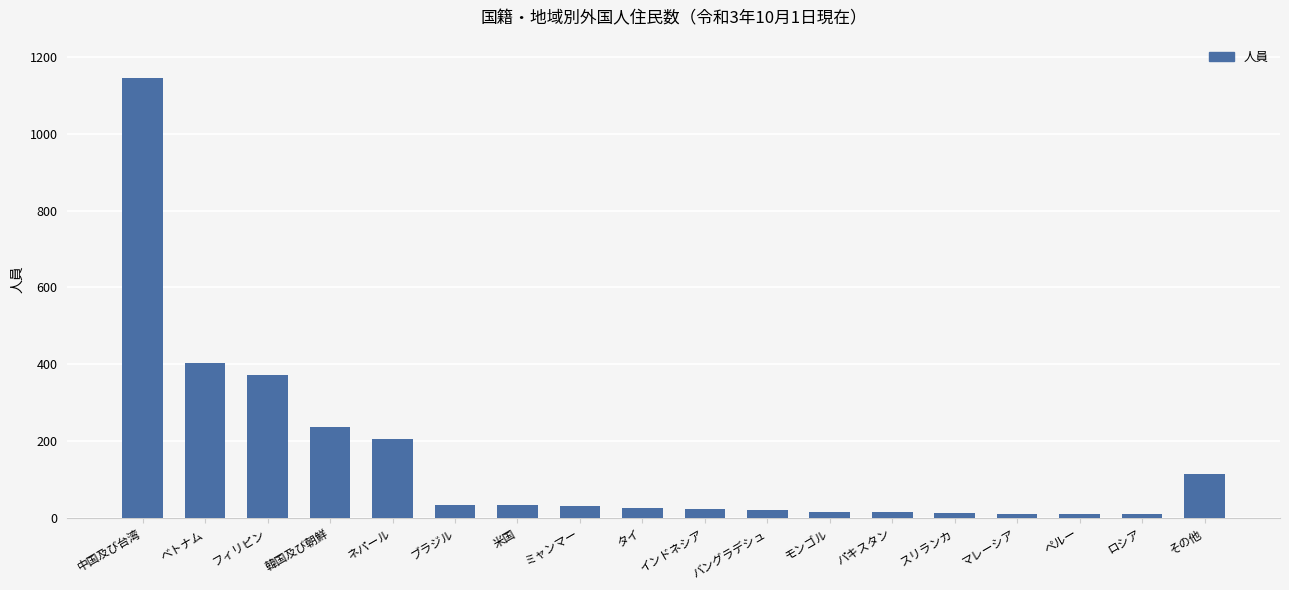

What is the difference between the second highest and second lowest values?

393